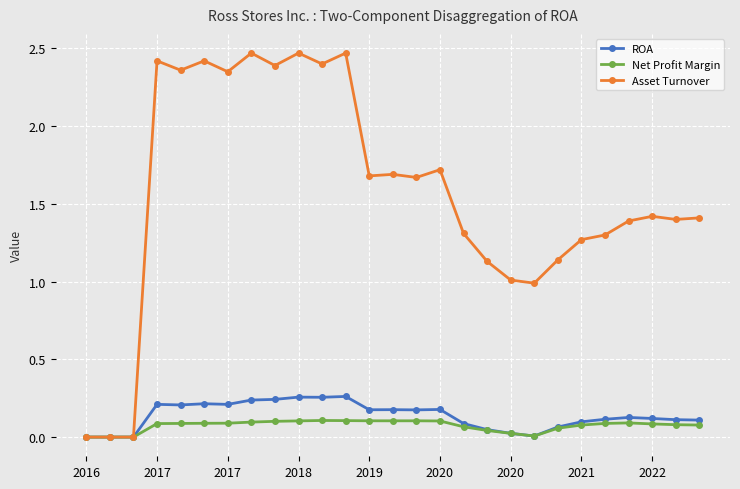

Rank the series by their maximum value, from highest to lowest.

Asset Turnover, ROA, Net Profit Margin